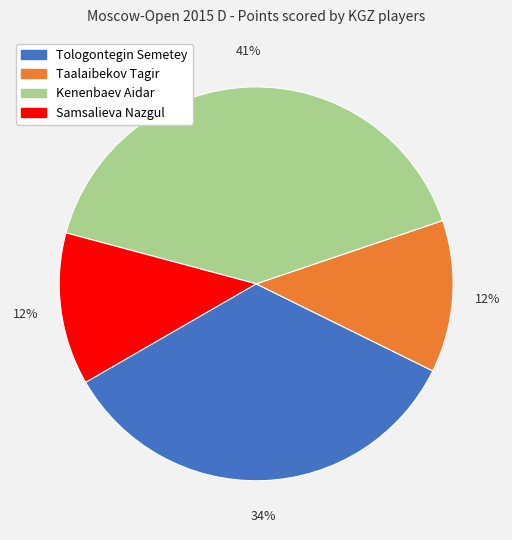

Is there any slice that represents more than half of the pie?

No